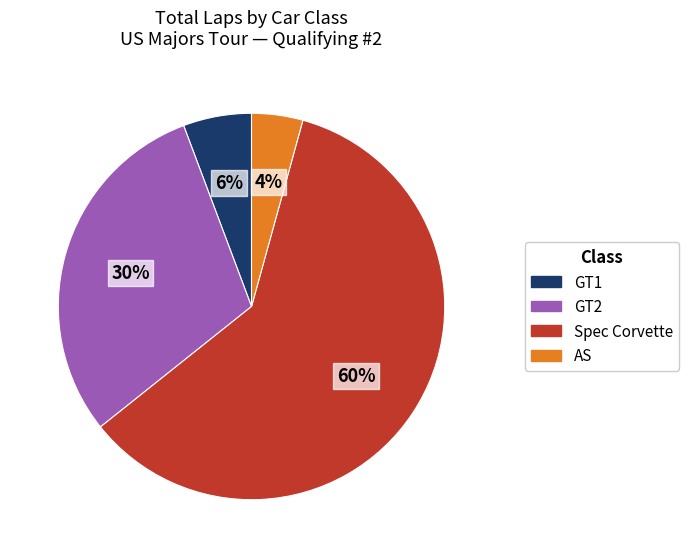

Does Spec Corvette represent more than half of the total?

Yes